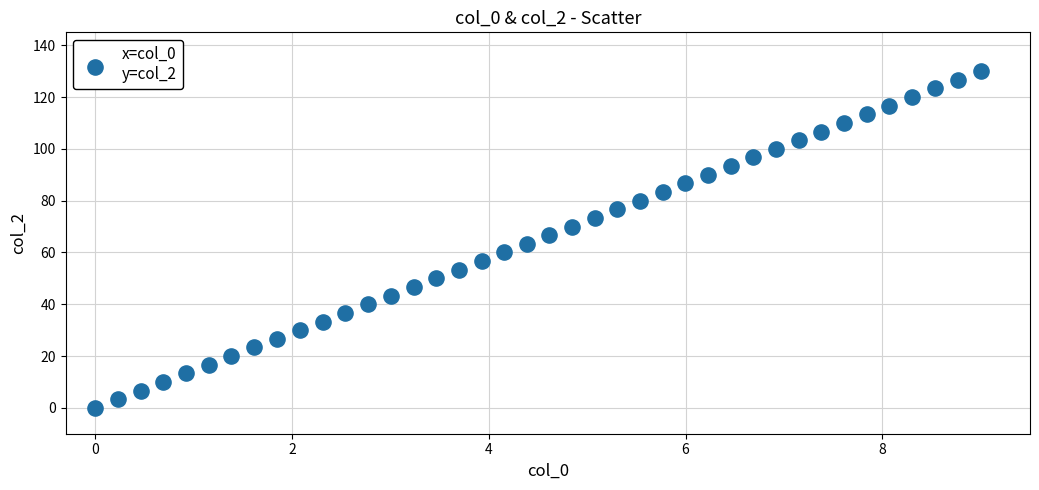

What is the range of Y values (max minus min)?

130.0